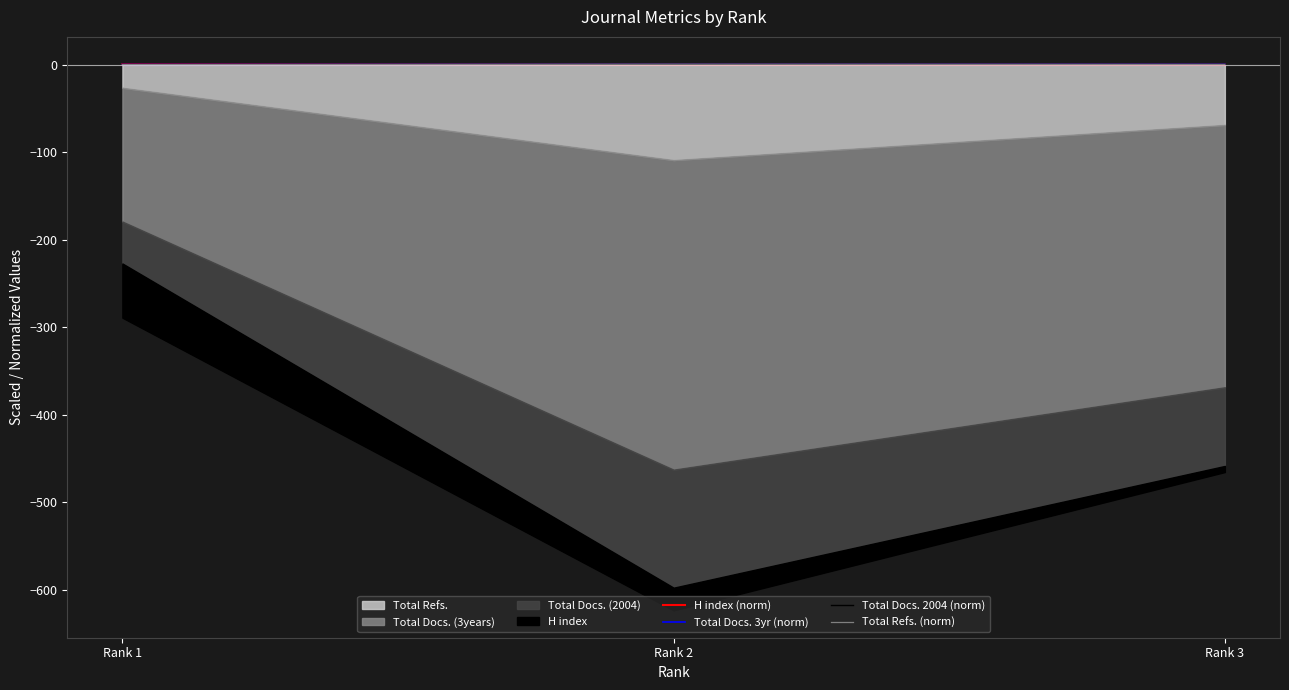

What is the difference between the highest and lowest values at Rank 2?

0.3